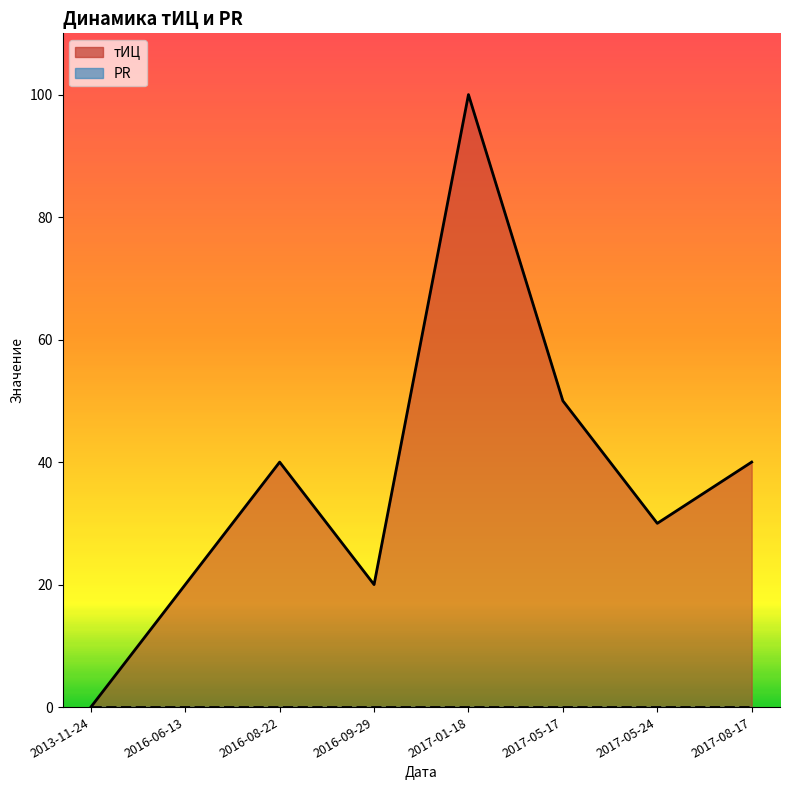

True or false: the data shows 67 at 2016-08-22.

False